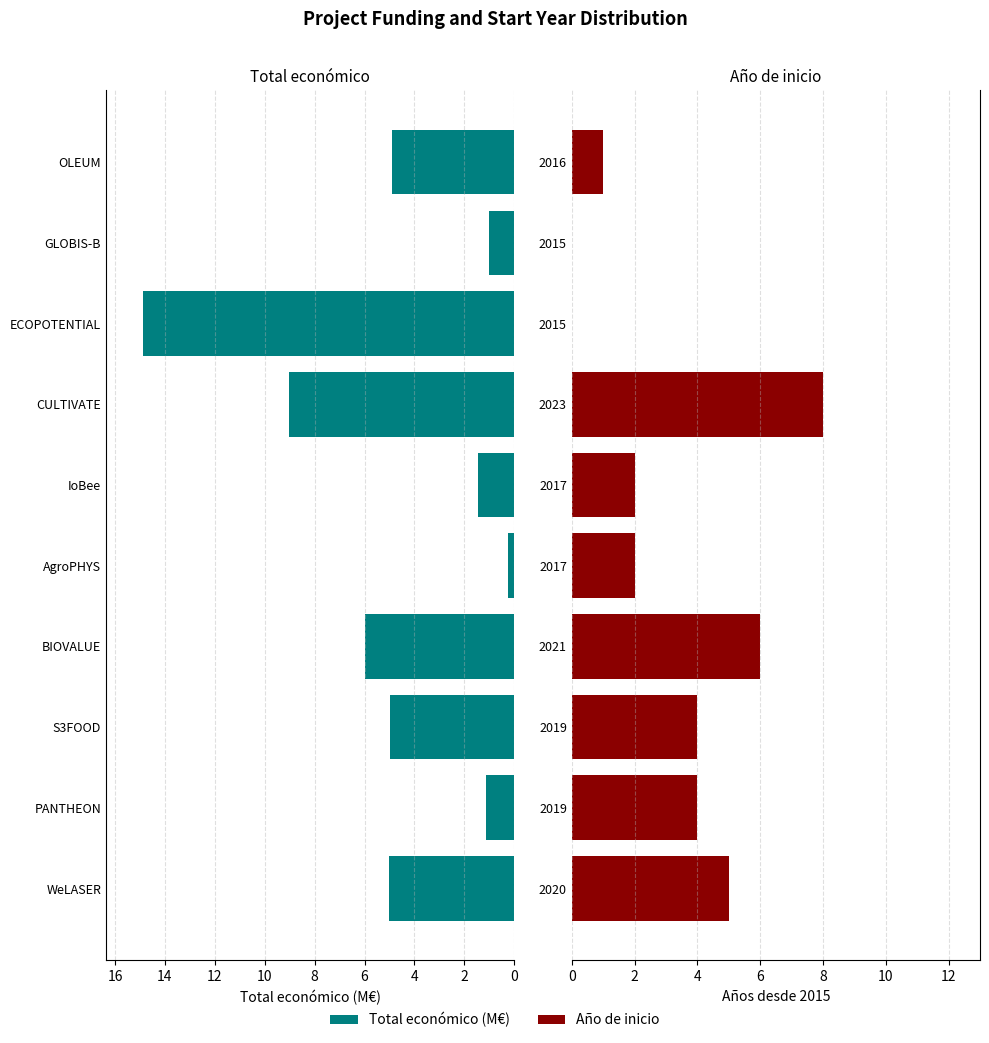

What is the greatest value displayed?

14.9